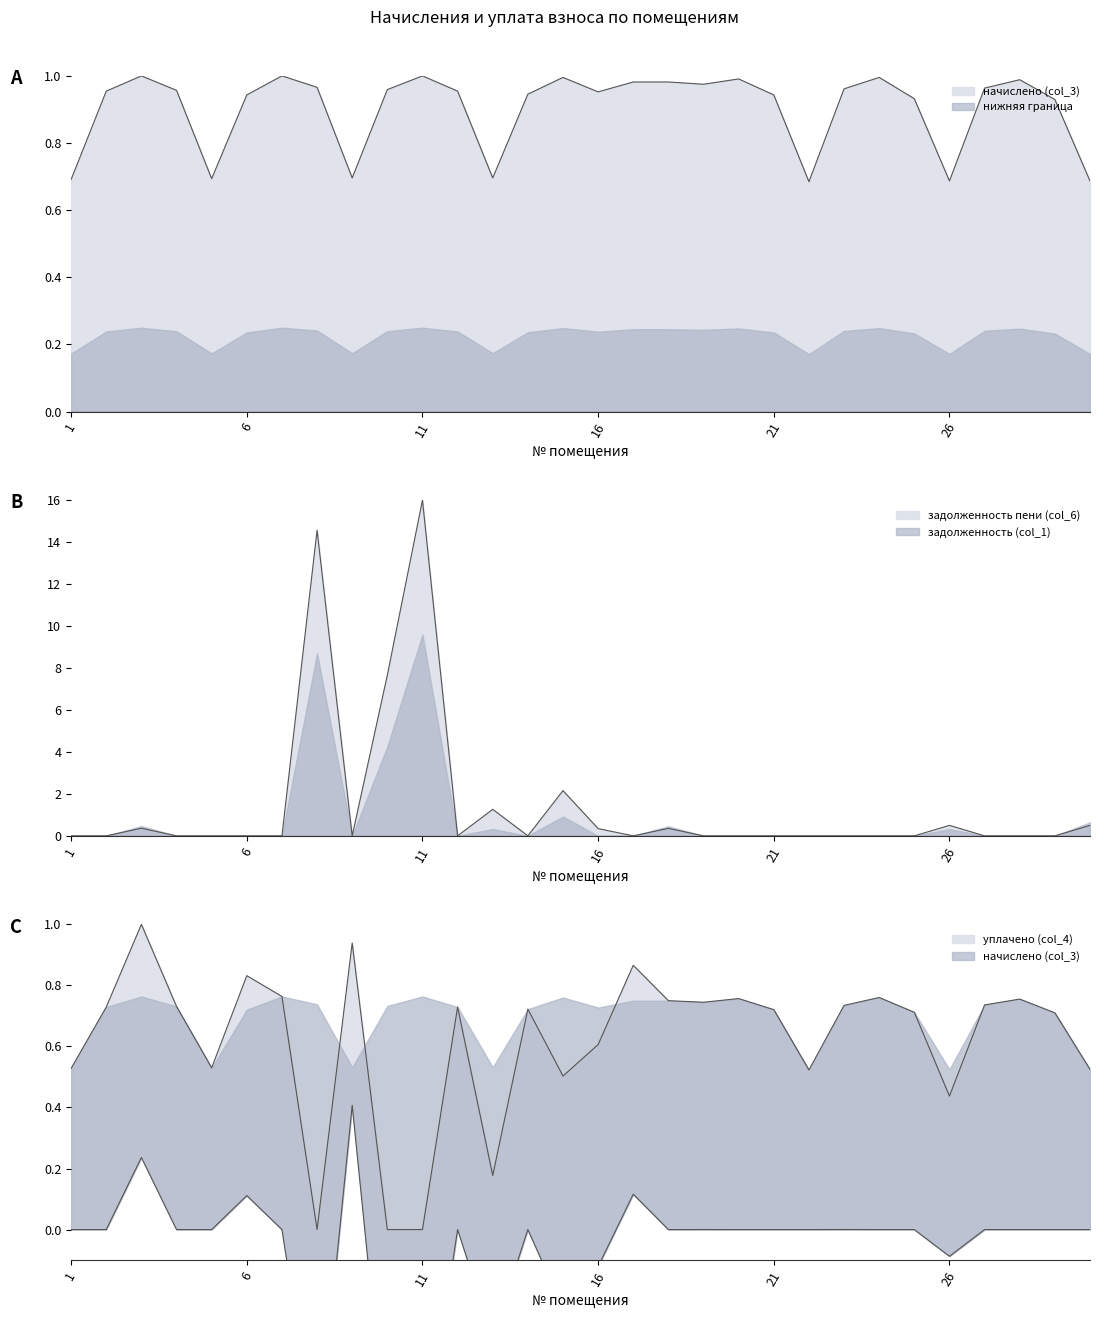

What is the difference between the highest and lowest values at 23?

1.0